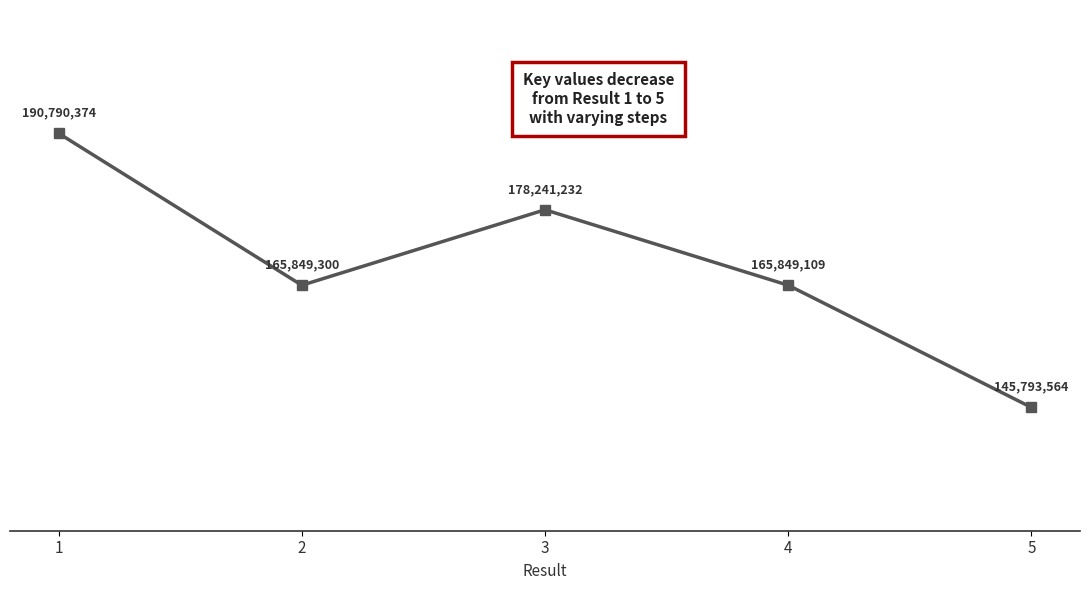

Between 3 and 2, which is larger?

3